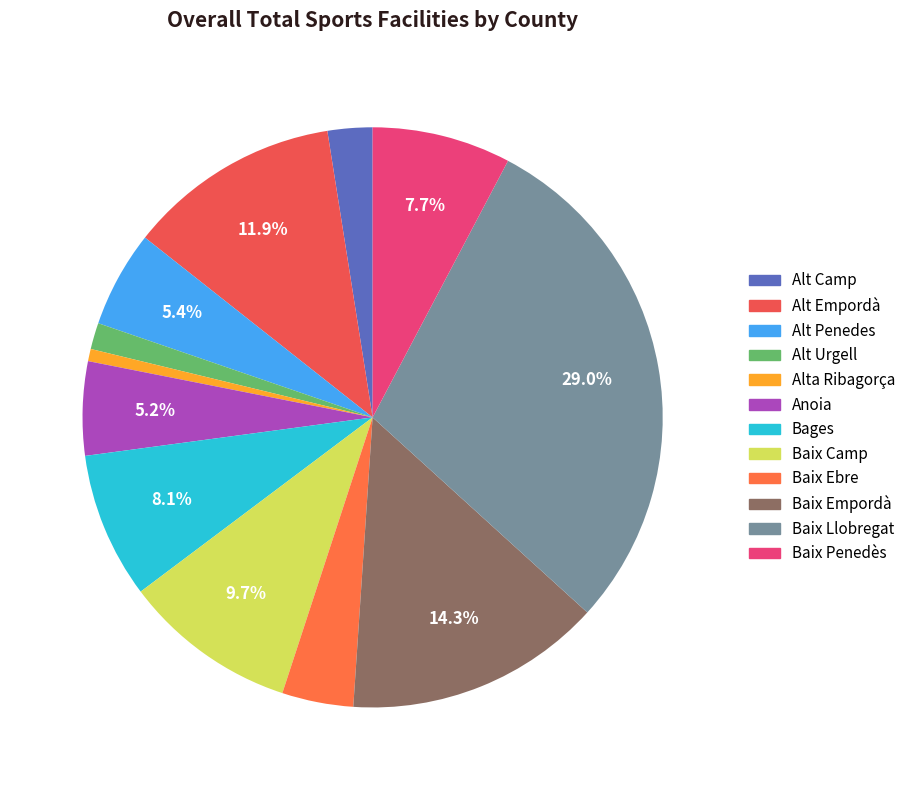

True or false: Baix Empordà accounts for 23% of the total.

False